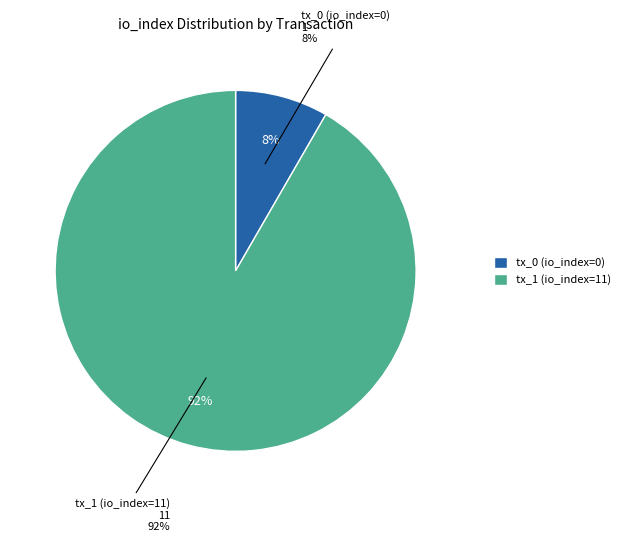

How many slices are in this pie chart?

2